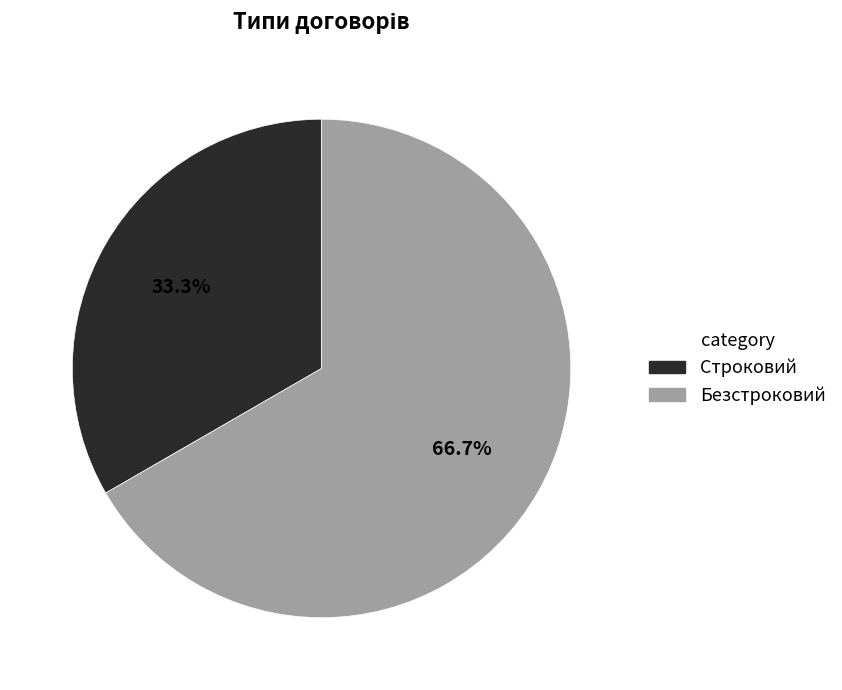

Do Безстроковий and Строковий together represent more than half of the pie?

Yes